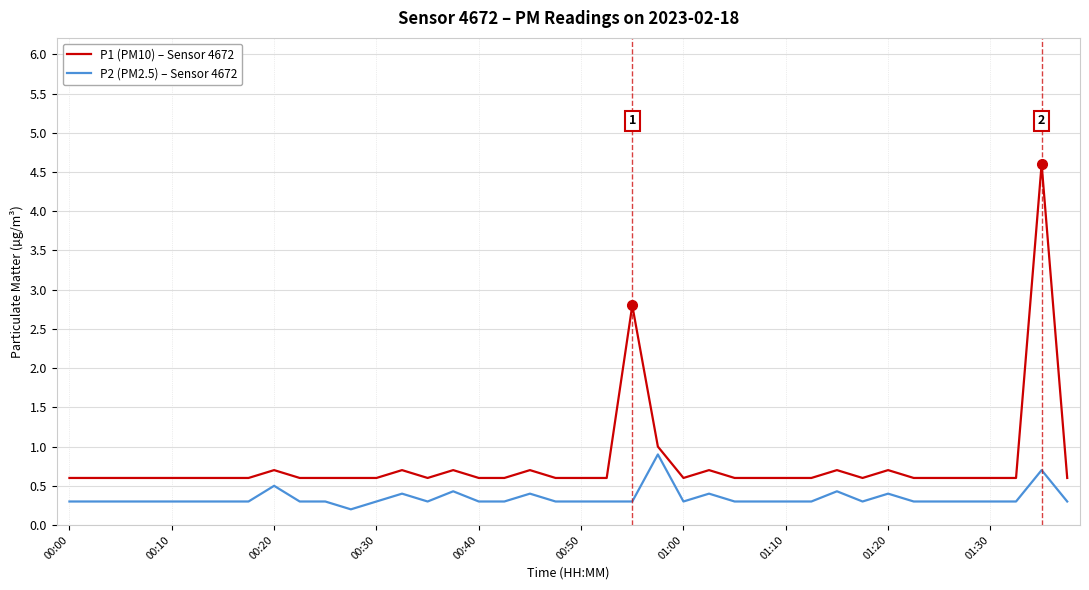

True or false: P1 (PM10) – Sensor 4672 and P2 (PM2.5) – Sensor 4672 intersect in this chart.

False